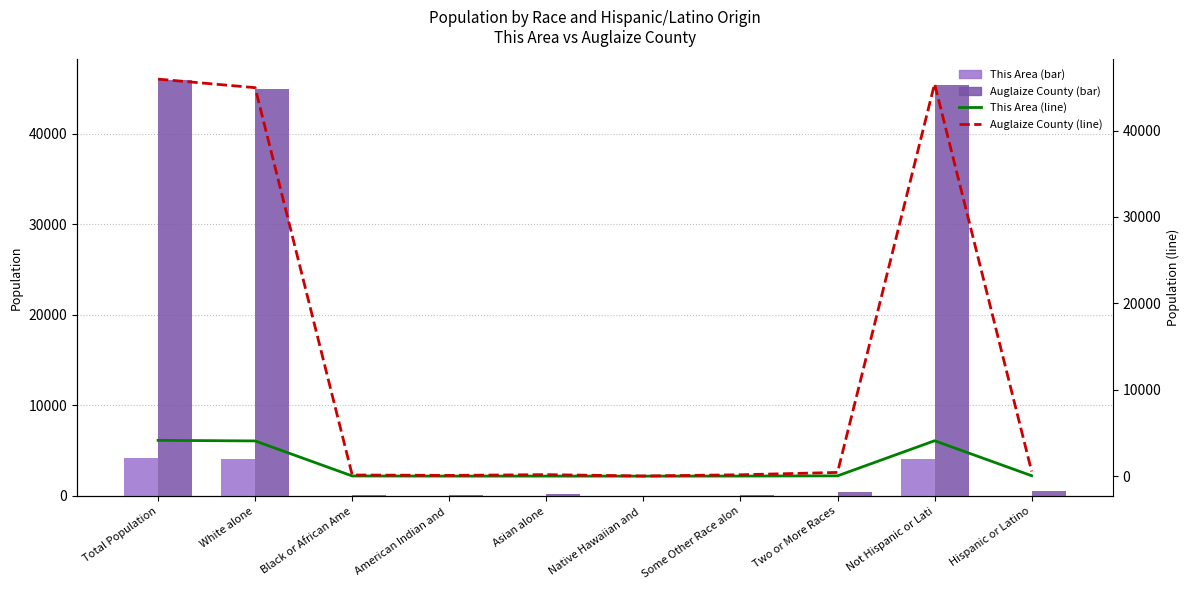

What is the label of the 5th bar from the right?

Native Hawaiian and 